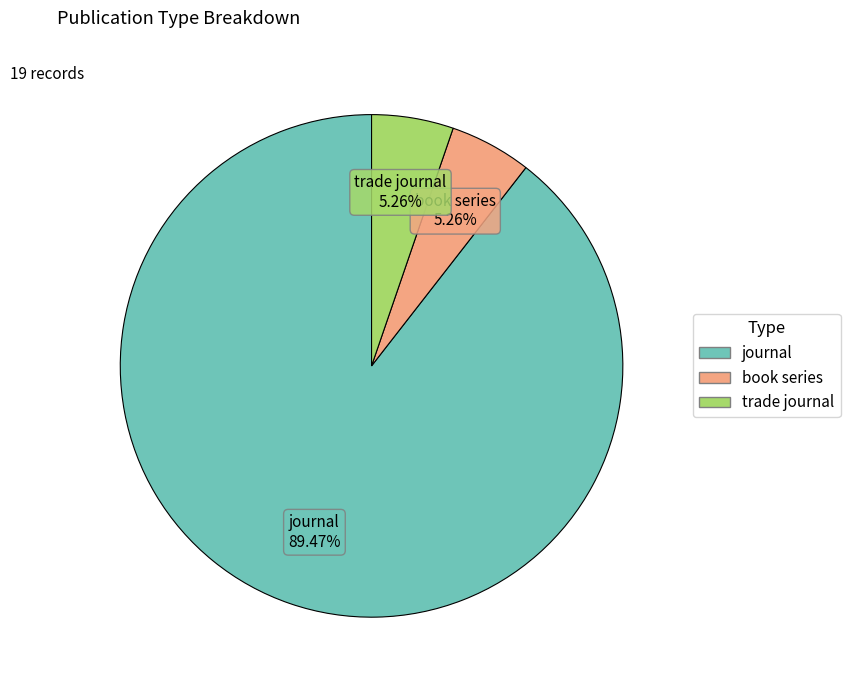

True or false: trade journal accounts for 5% of the total.

True